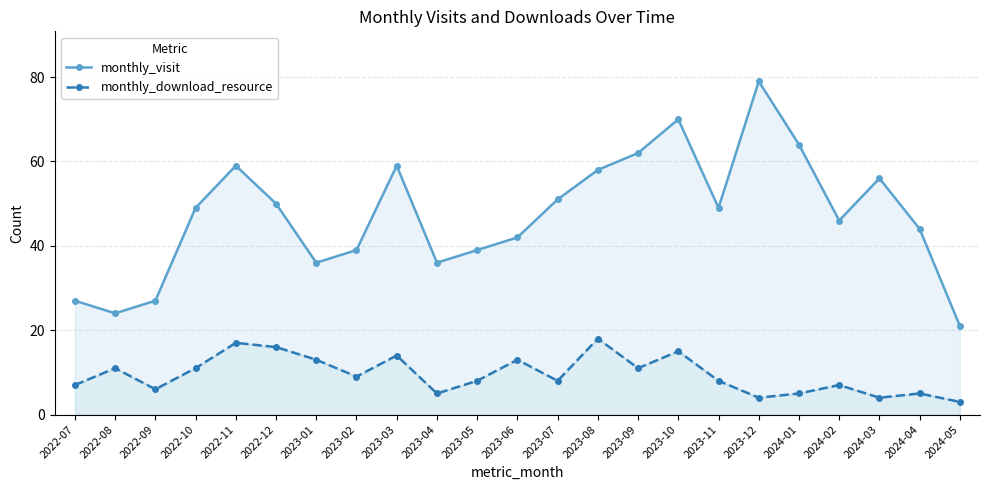

What are all the series names shown in the legend?

monthly_visit, monthly_download_resource